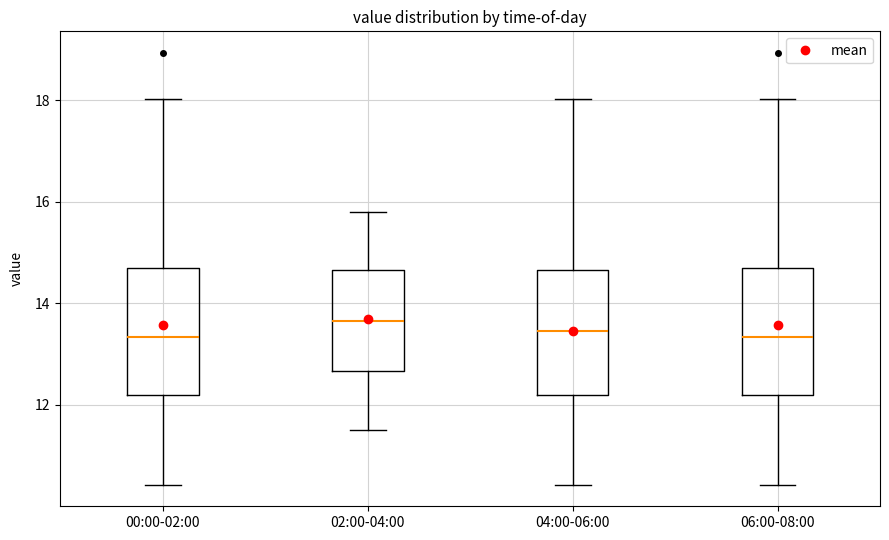

Where is the upper edge of the box for 04:00-06:00 on the y-axis? The values are not printed on the chart, so give them approximately, as read against the axis.

14.6